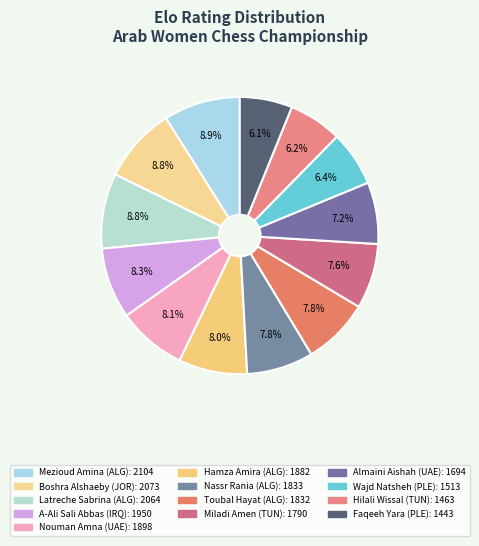

Approximately how many times larger is the value at Faqeeh Yara compared to Nassr Rania?

0.8